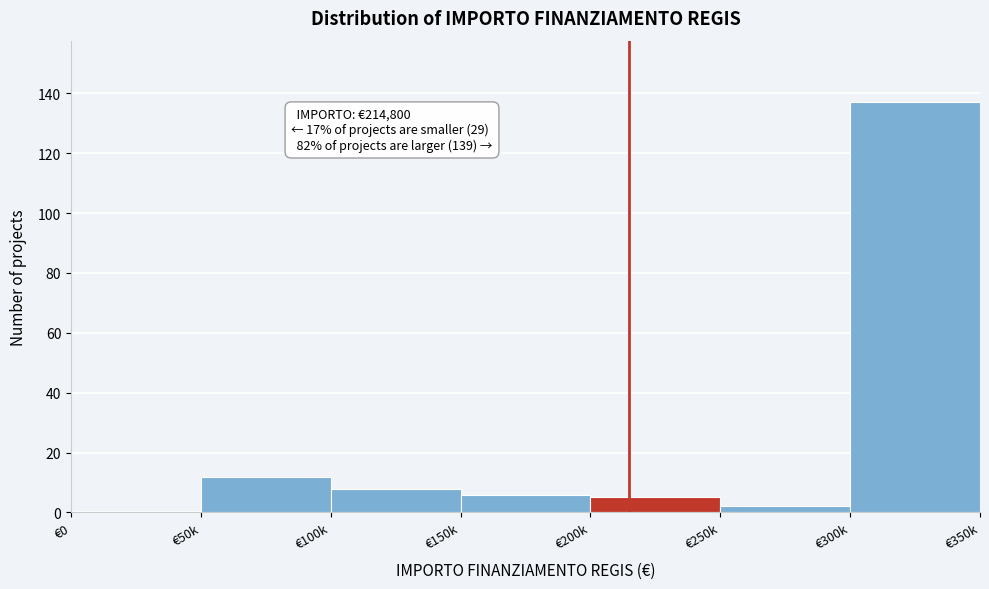

Reading left to right, what are all the values shown in this chart?

€0=0	€50k=12	€100k=8	€150k=6	€200k=5	€250k=2	€300k=137